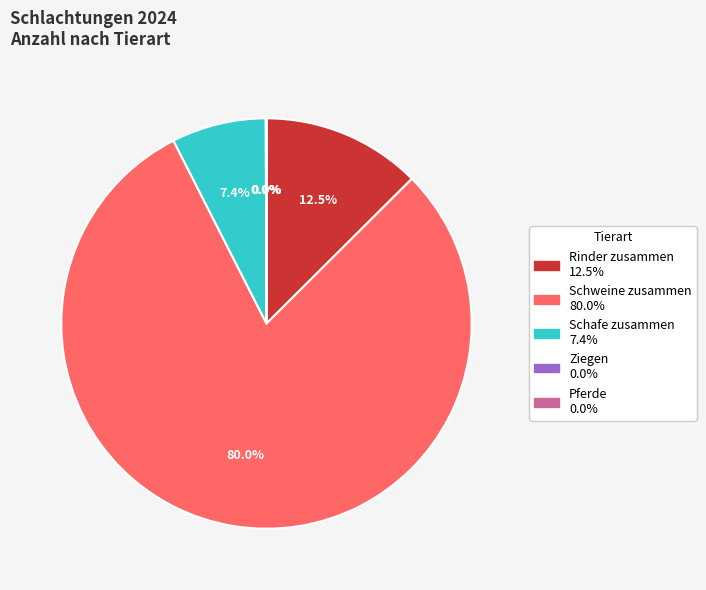

What is the majority slice?

Schweine zusammen